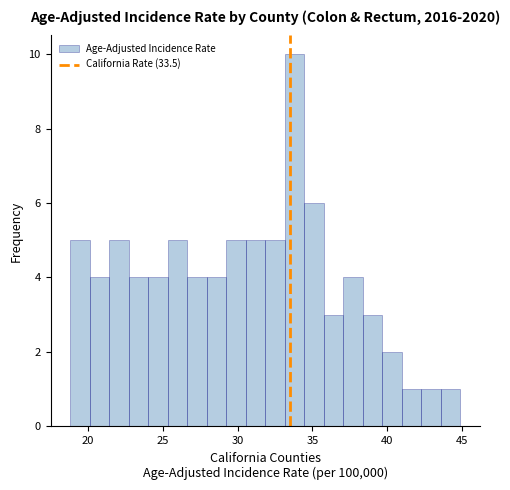

Around what value on the x-axis is the tallest bar? Give the approximate position of its centre, as read against the axis.

34.0